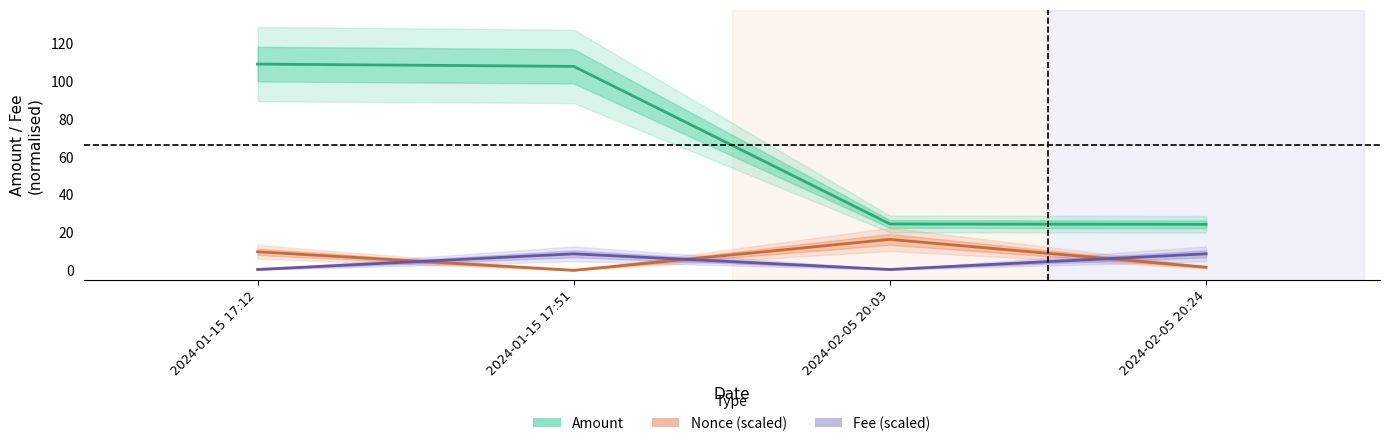

What is the average value of the Amount (MINA) series?

66.4